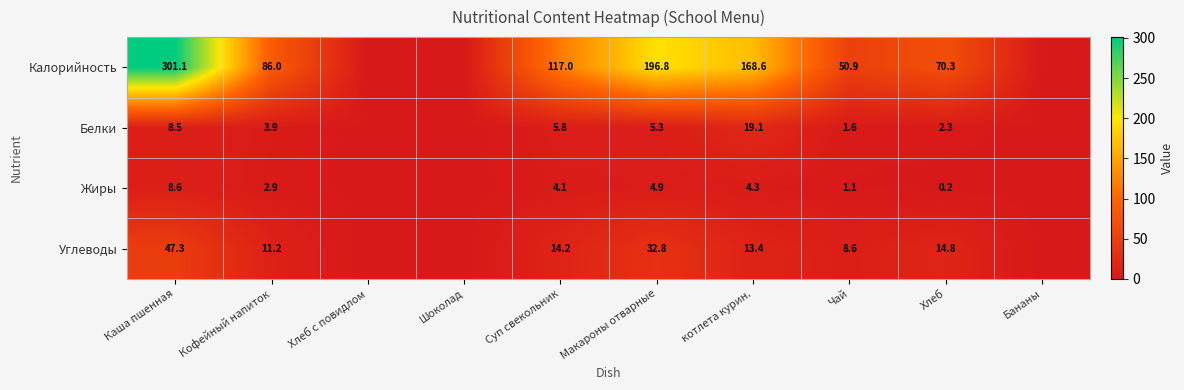

At Хлеб, list the series in order from largest to smallest.

Калорийность, Углеводы, Белки, Жиры